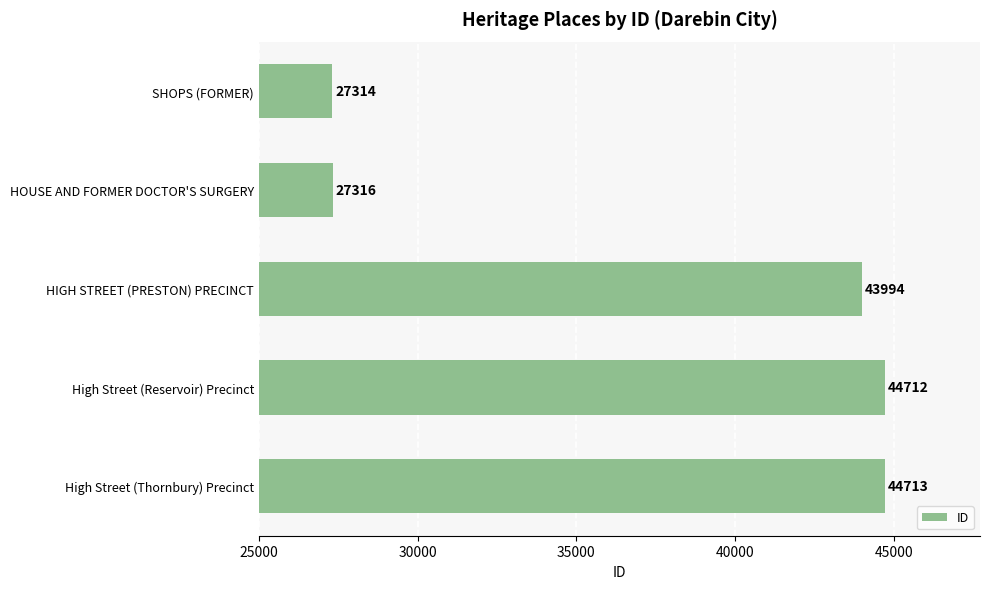

Count the number of data series in this chart.

1